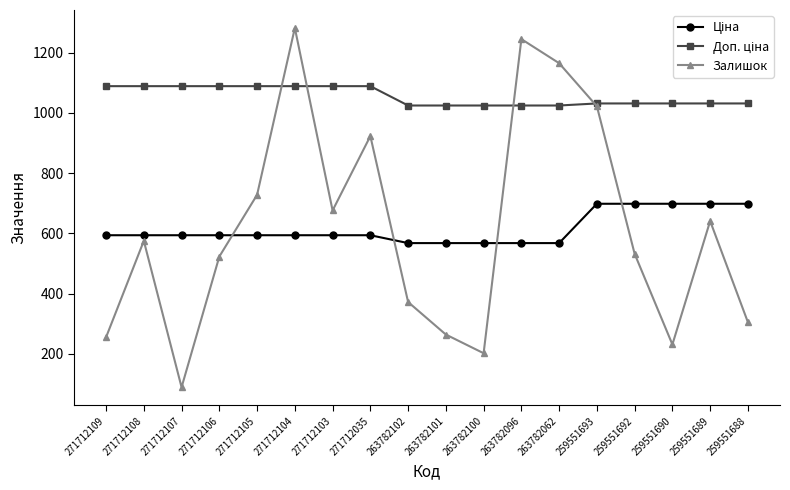

What is the greatest value displayed?

1282.0